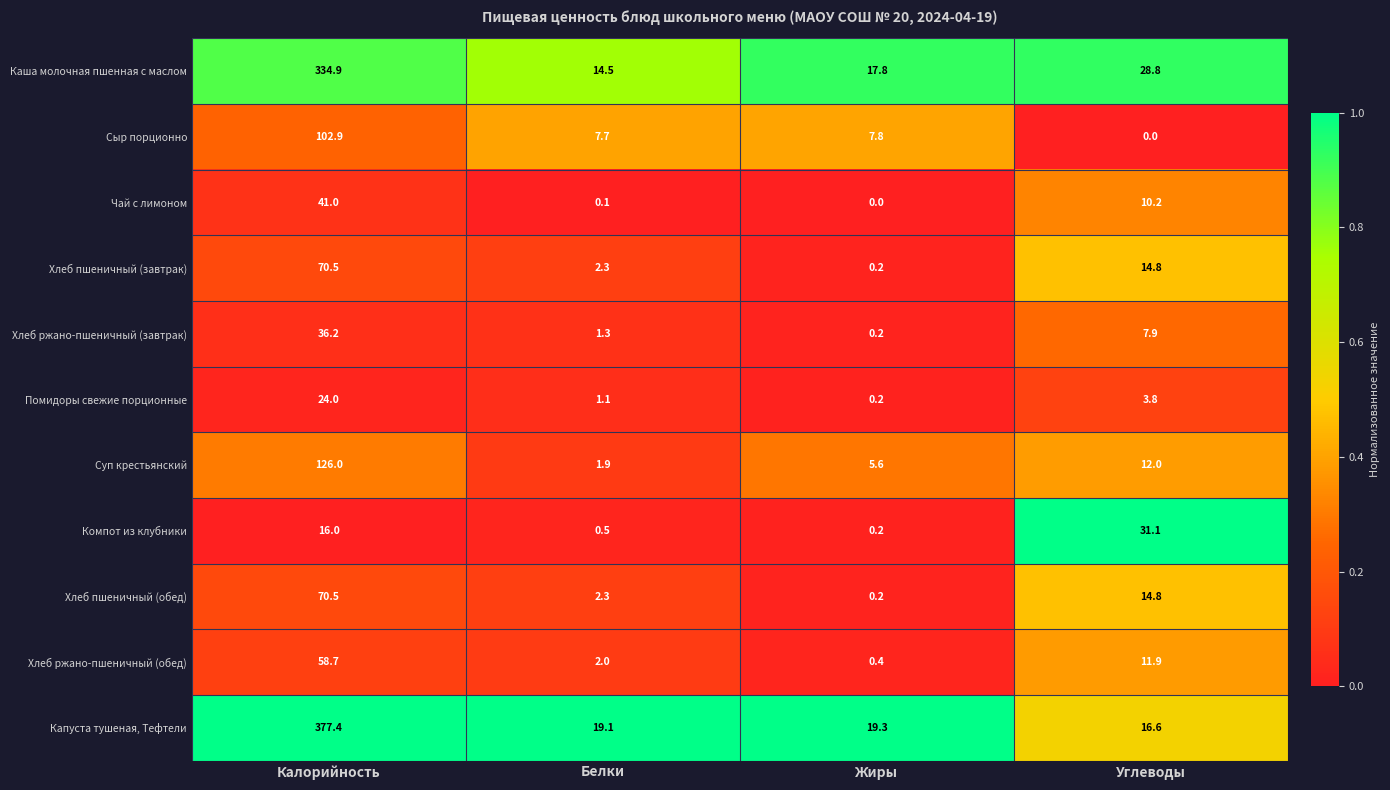

Is the value of Хлеб пшеничный (завтрак) at Белки greater than the value of Сыр порционно at Белки?

No